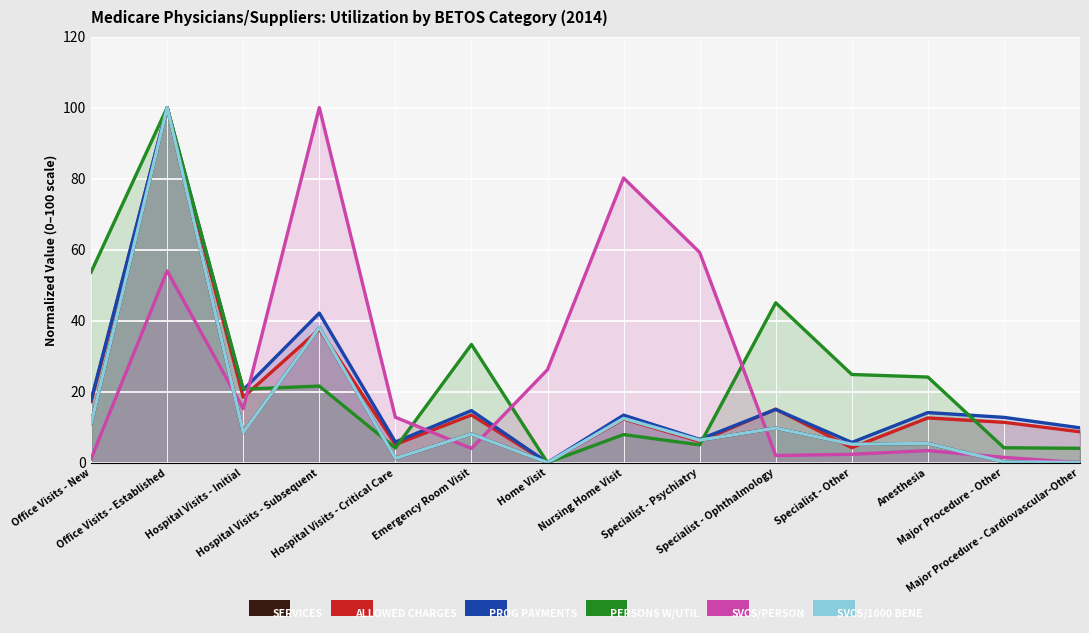

What is the spread (max minus min) of values at Specialist - Psychiatry?

54.2